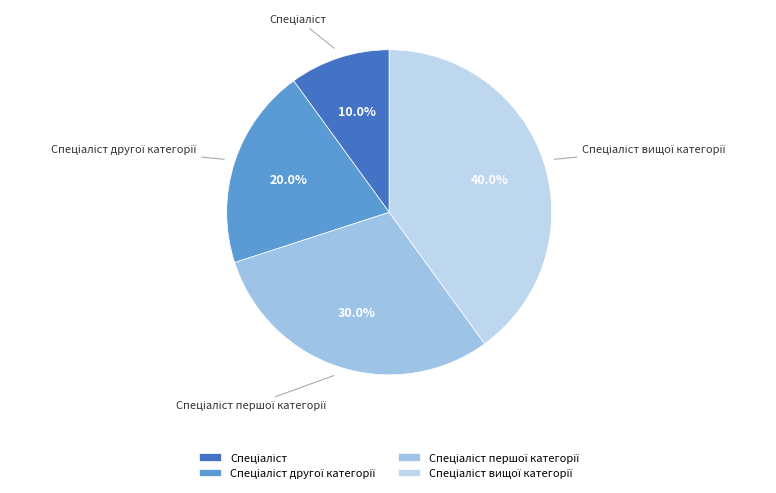

To the nearest percent, what is the average slice percentage?

25%